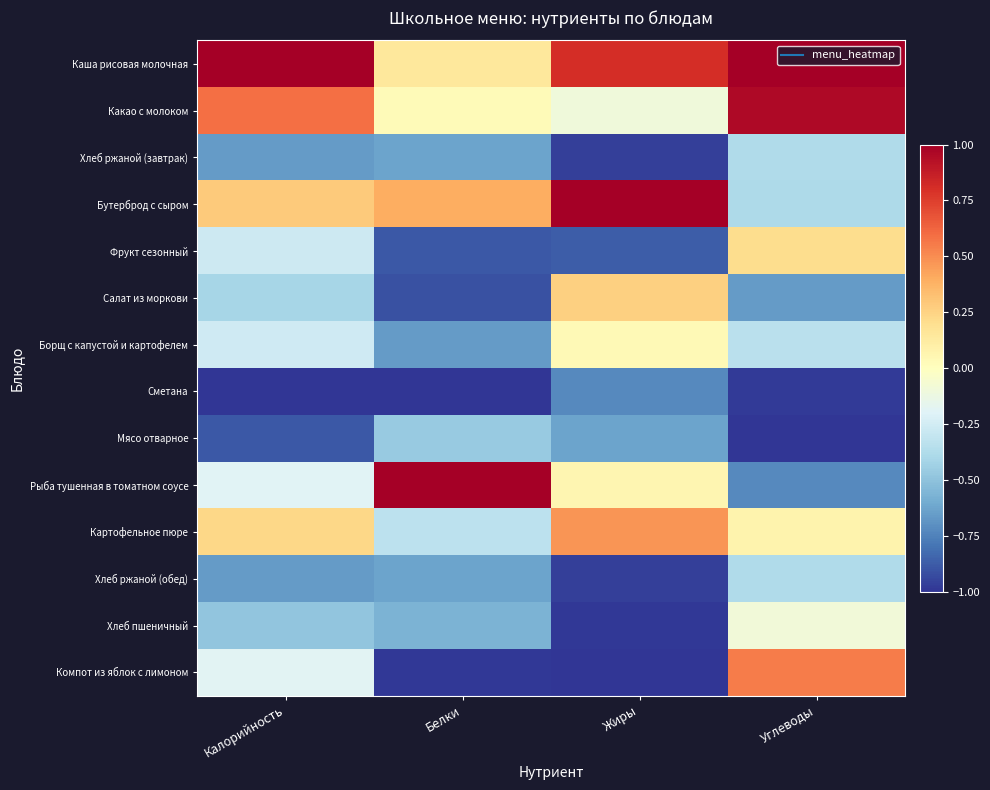

How many distinct data groups are displayed?

14